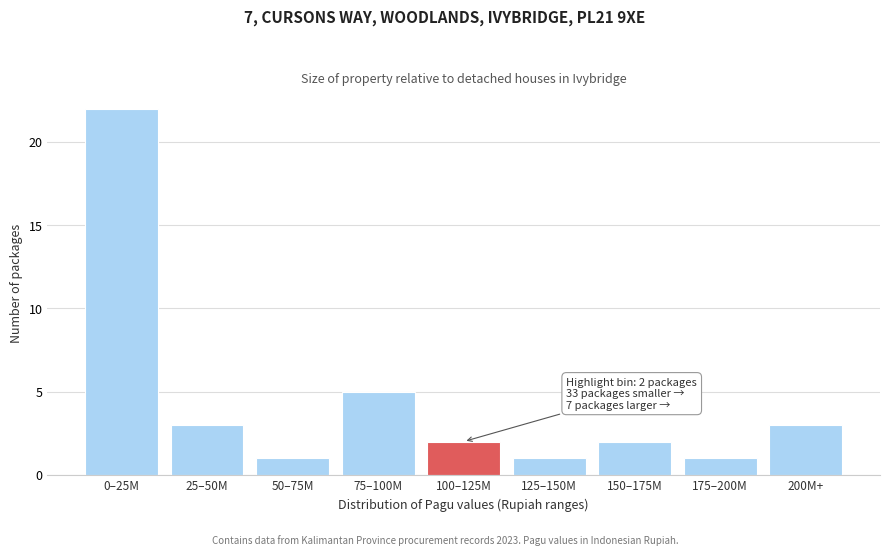

Reading left to right, list all the values displayed in this chart.

22	3	1	5	2	1	2	1	3